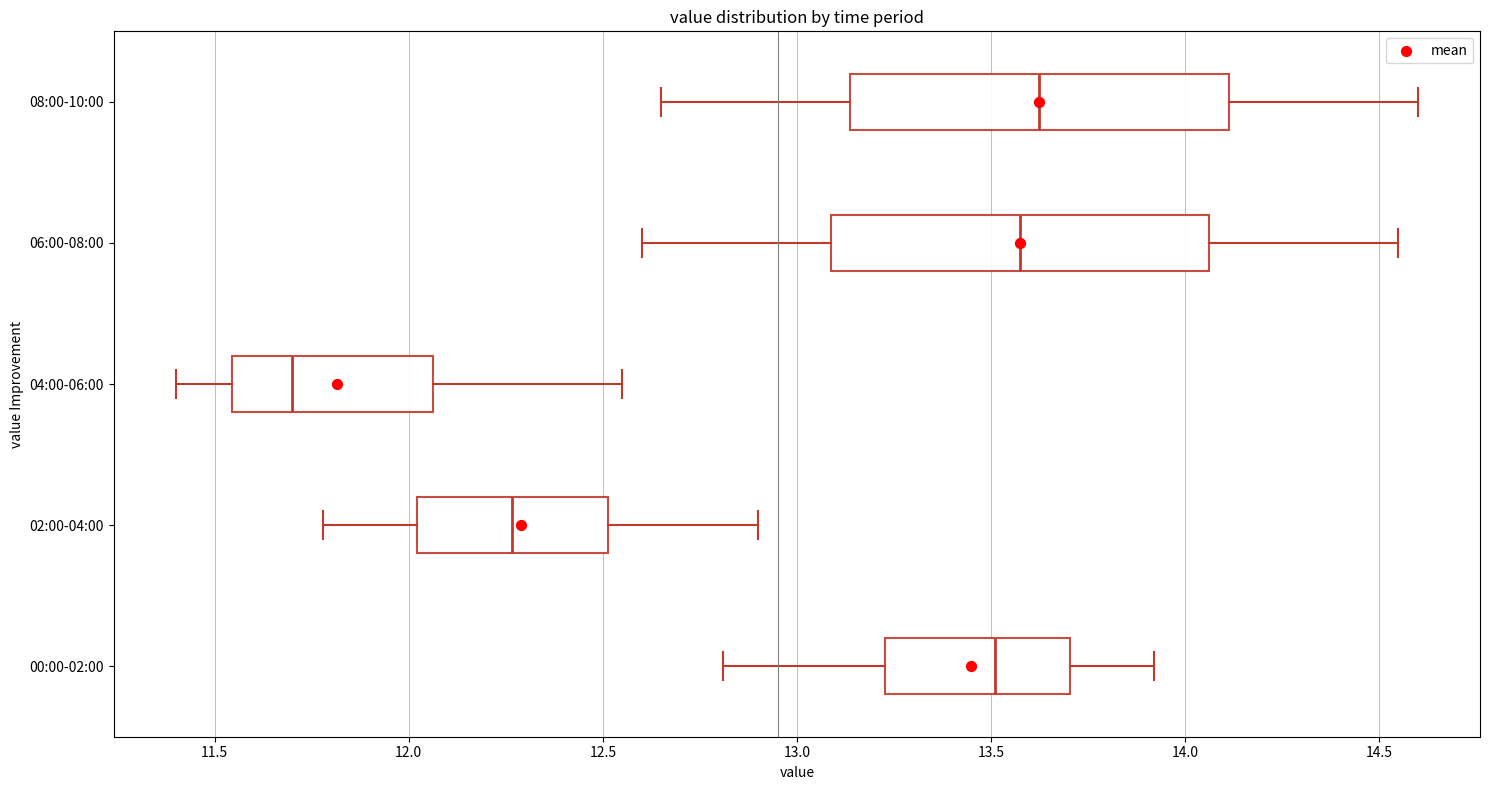

Which box has the furthest to the left median line?

04:00-06:00